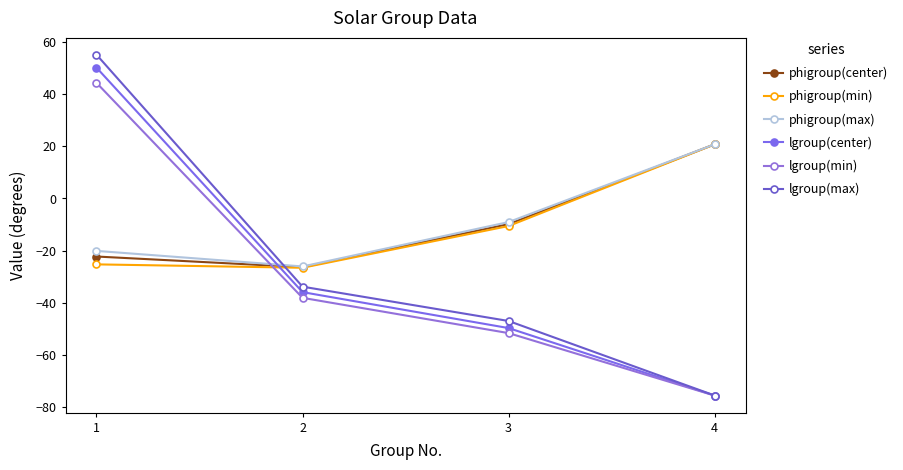

Reading left to right, transcribe all the data shown in this chart.

phigroup(center): -22.3	-26.4	-9.9	20.7
phigroup(min): -25.3	-26.6	-10.6	20.7
phigroup(max): -20.1	-26.1	-9.1	20.7
lgroup(center): 50.1	-35.9	-49.7	-75.6
lgroup(min): 44.3	-38.1	-51.6	-75.6
lgroup(max): 55.0	-33.8	-47.0	-75.5